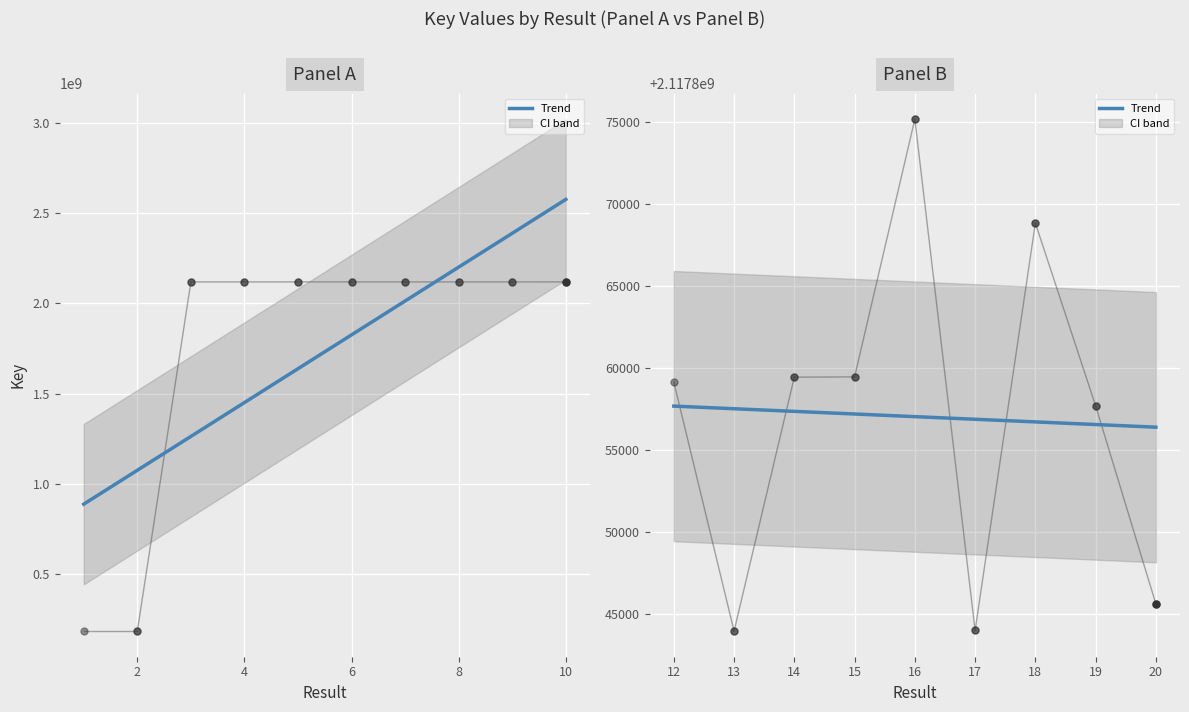

True or false: there are more than 1 points higher than both neighbors.

True